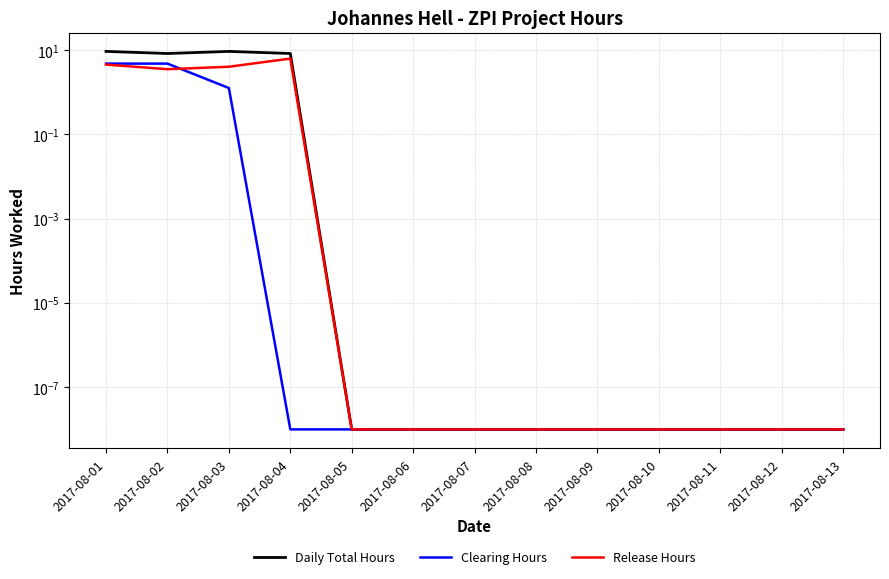

How many categories are shown in the chart?

13